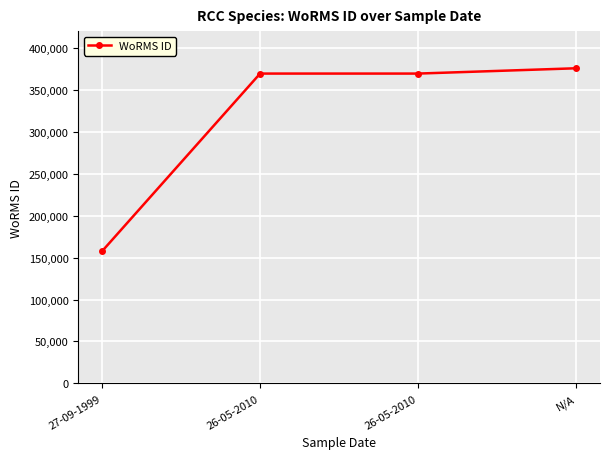

Reading left to right, what are all the values shown in this chart?

27-09-1999=157466	26-05-2010=369378	26-05-2010=369378	N/A=375701